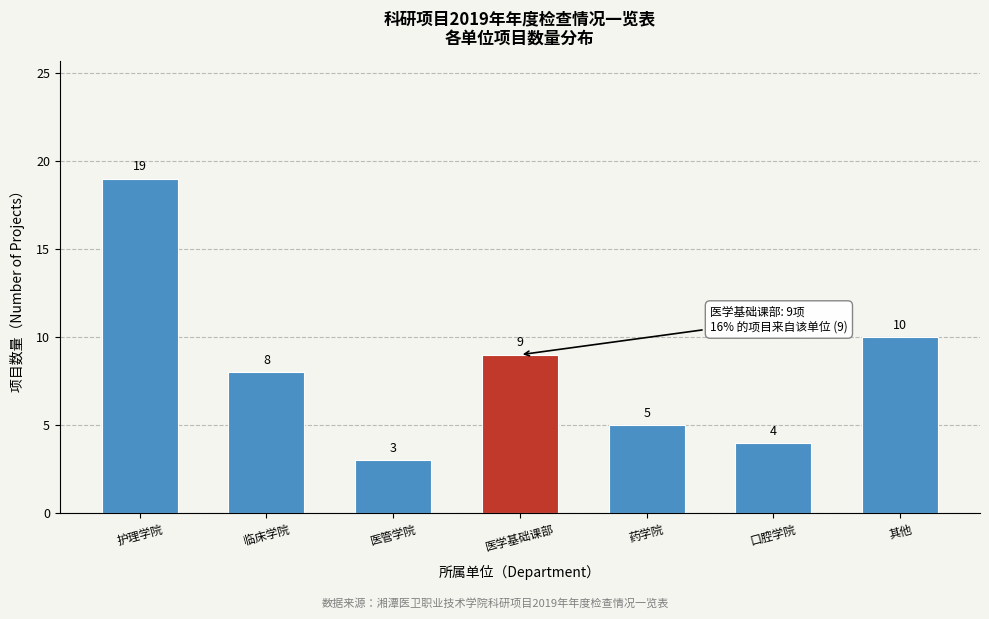

Reading right to left, list all the values displayed in this chart.

10	4	5	9	3	8	19